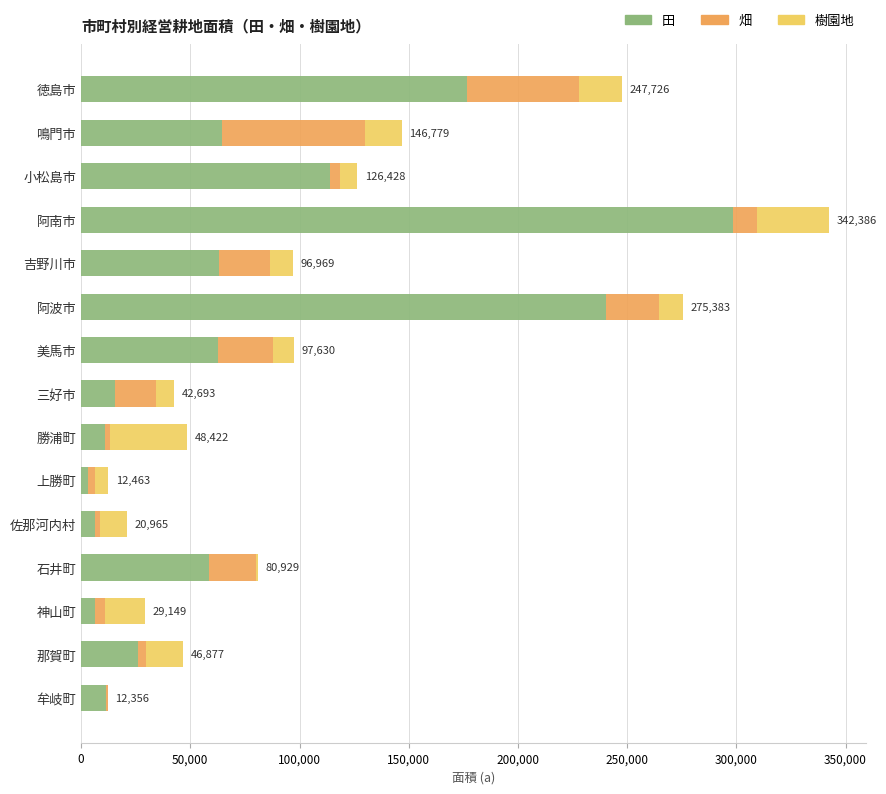

What is the maximum value for 田?

298381